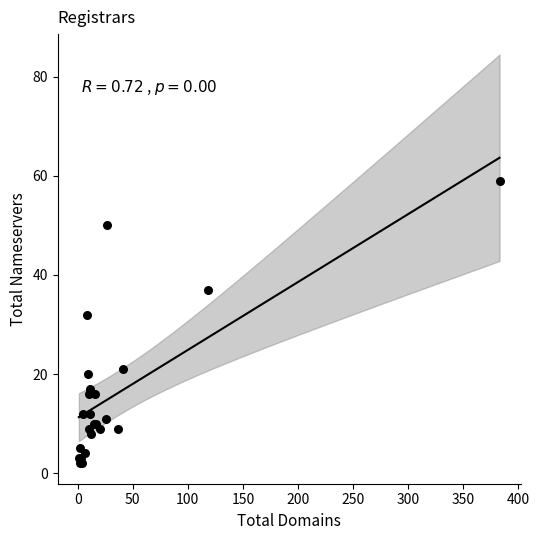

What Y value in the scatter plot is closest to 30?

32